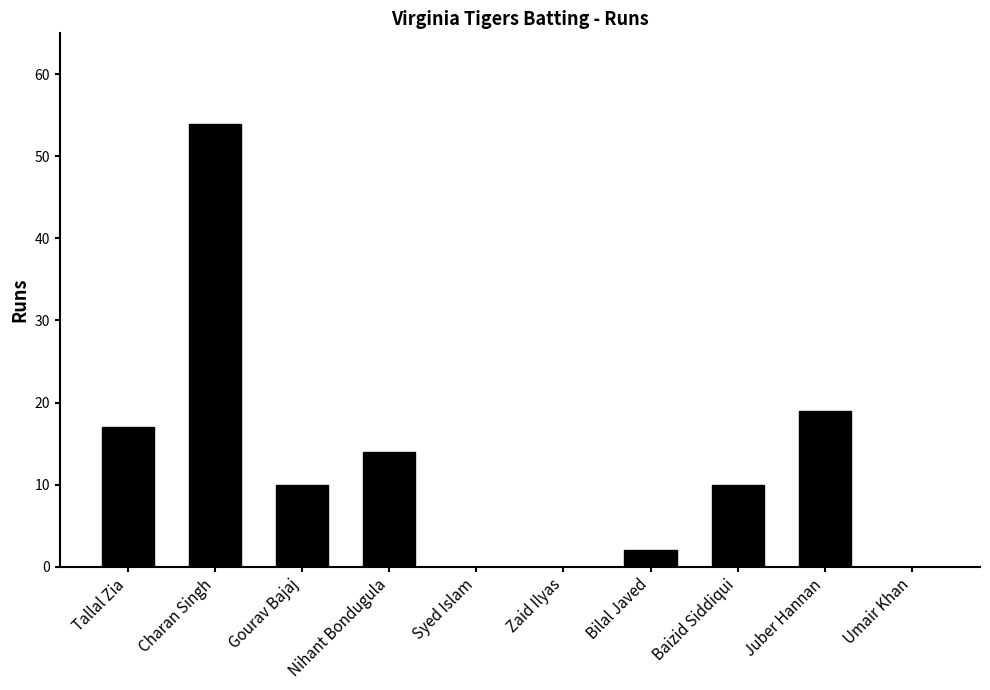

Reading left to right, what are all the values shown in this chart?

17	54	10	14	0	0	2	10	19	0